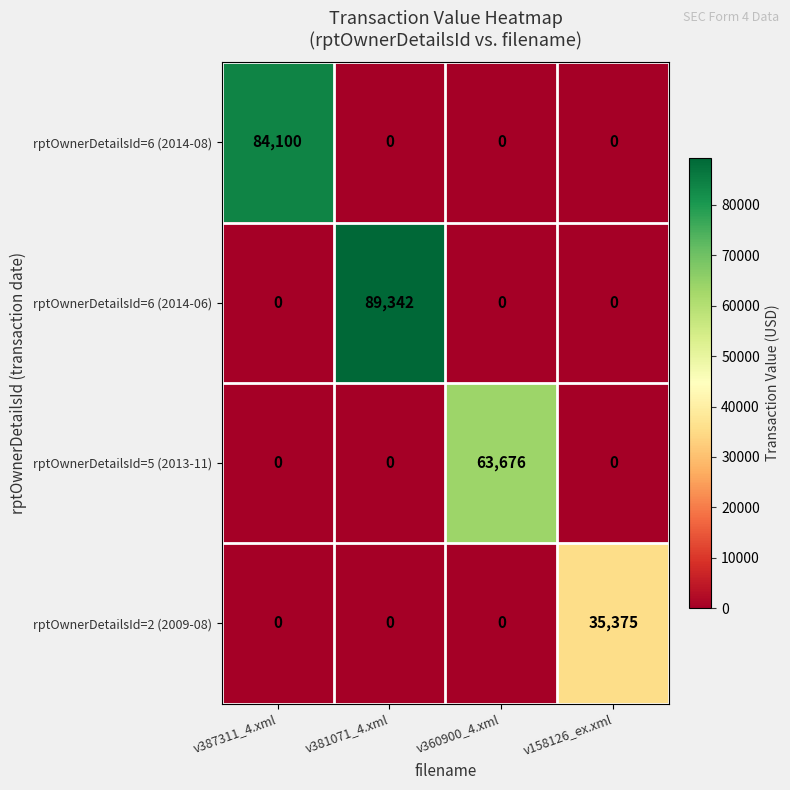

Reading left to right, extract all data points from this chart.

rptOwnerDetailsId=6 (2014-08): 84100	0	0	0
rptOwnerDetailsId=6 (2014-06): 0	89342	0	0
rptOwnerDetailsId=5 (2013-11): 0	0	63676	0
rptOwnerDetailsId=2 (2009-08): 0	0	0	35375